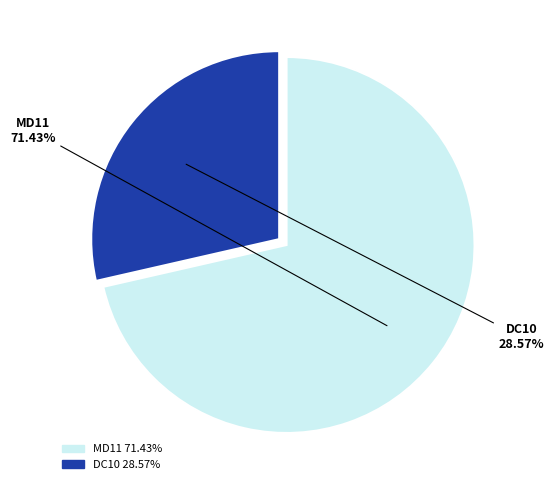

Which slice is the smallest?

DC10